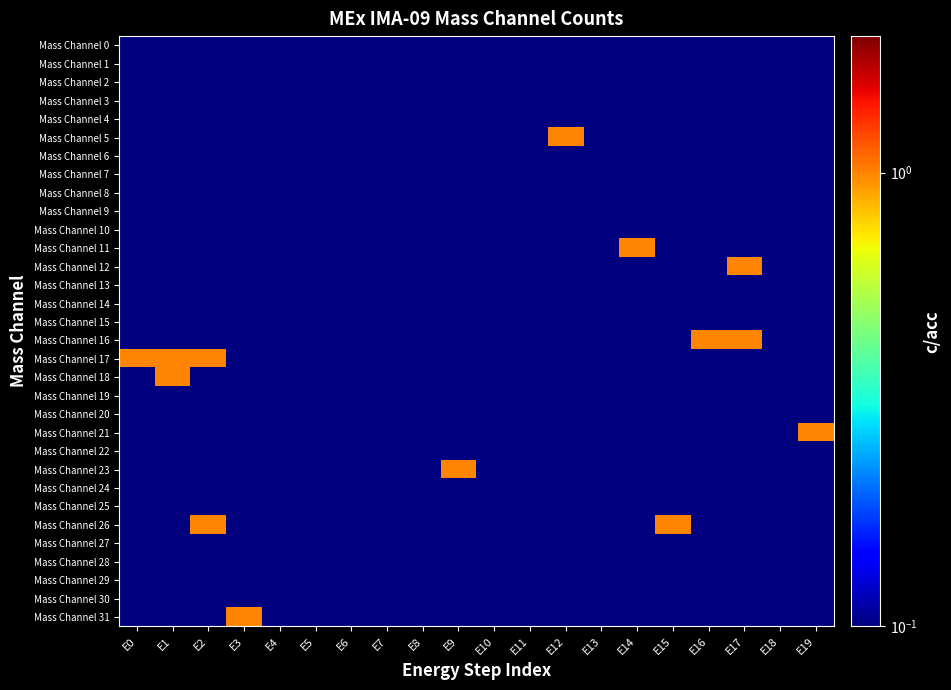

What is the minimum value shown in the chart?

0.1